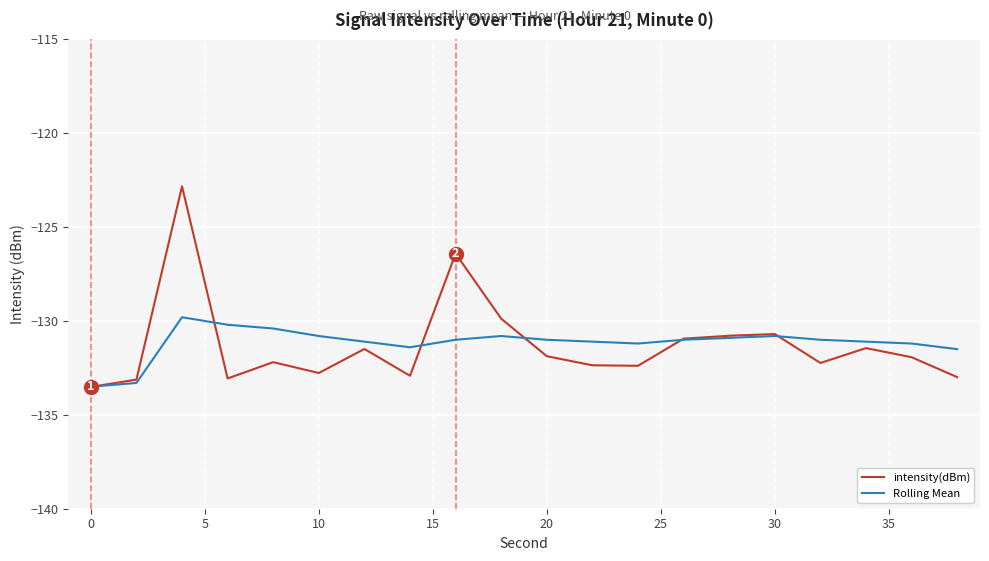

Which series has the largest range (max minus min)?

intensity(dBm)